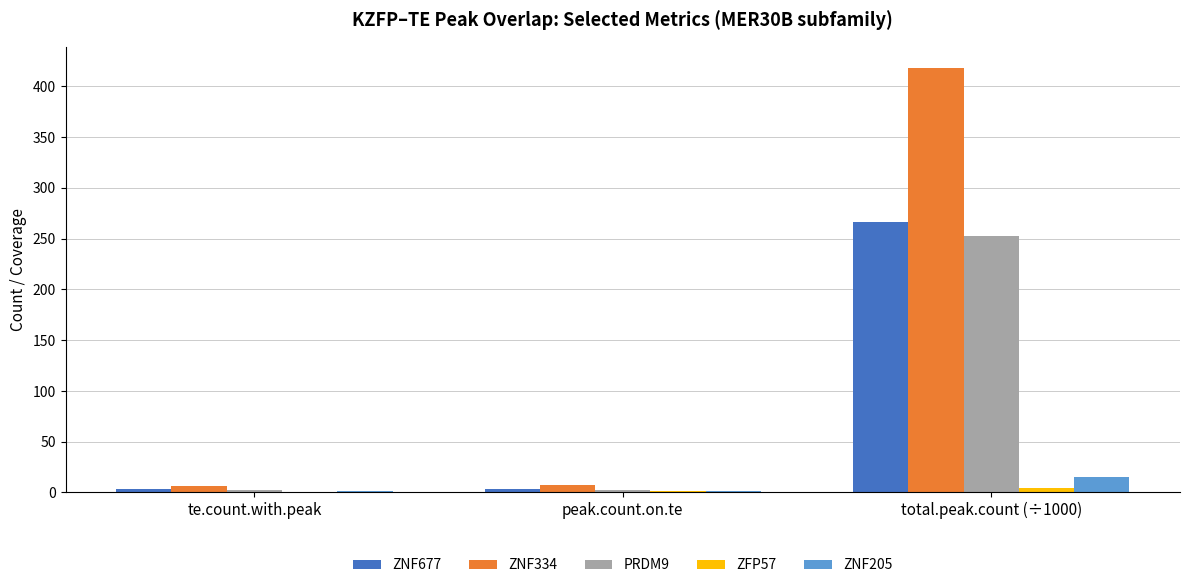

What is the greatest value displayed?

418.2